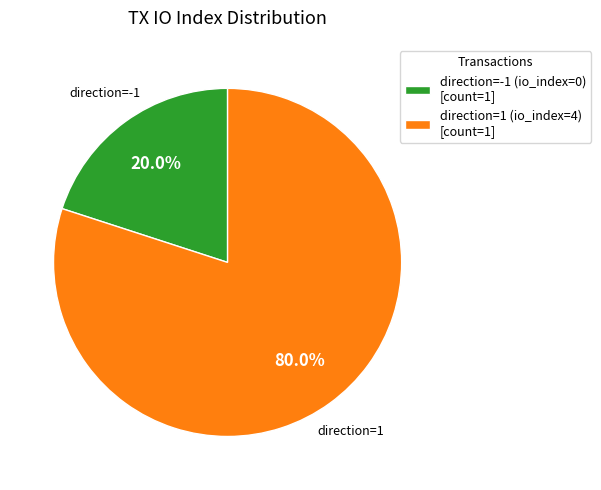

Count the number of slices in the pie.

2